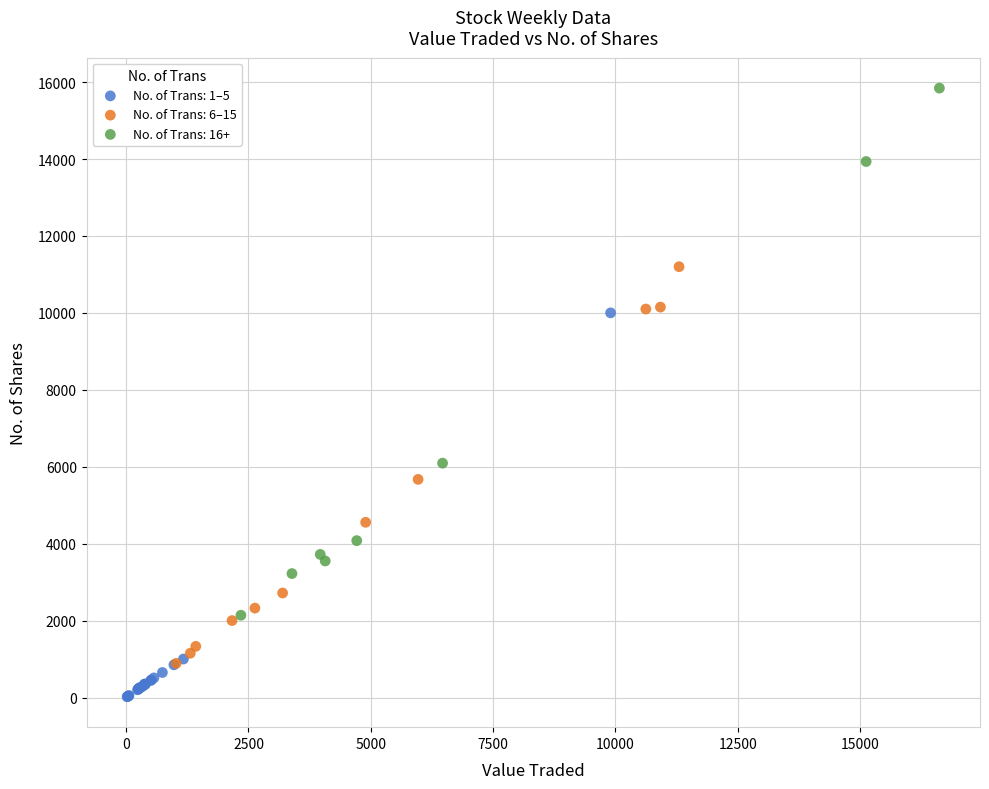

Which series contains the lowest Y value?

No. of Trans: 1–5